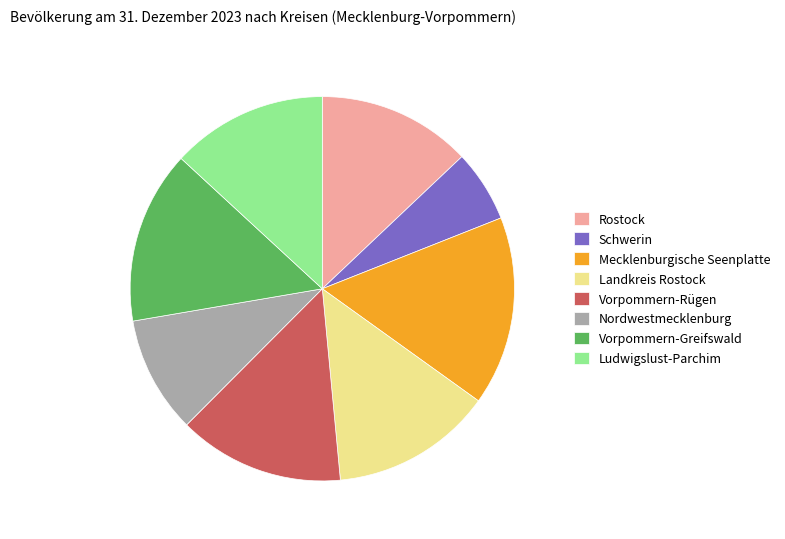

Is there any slice that represents more than half of the pie?

No